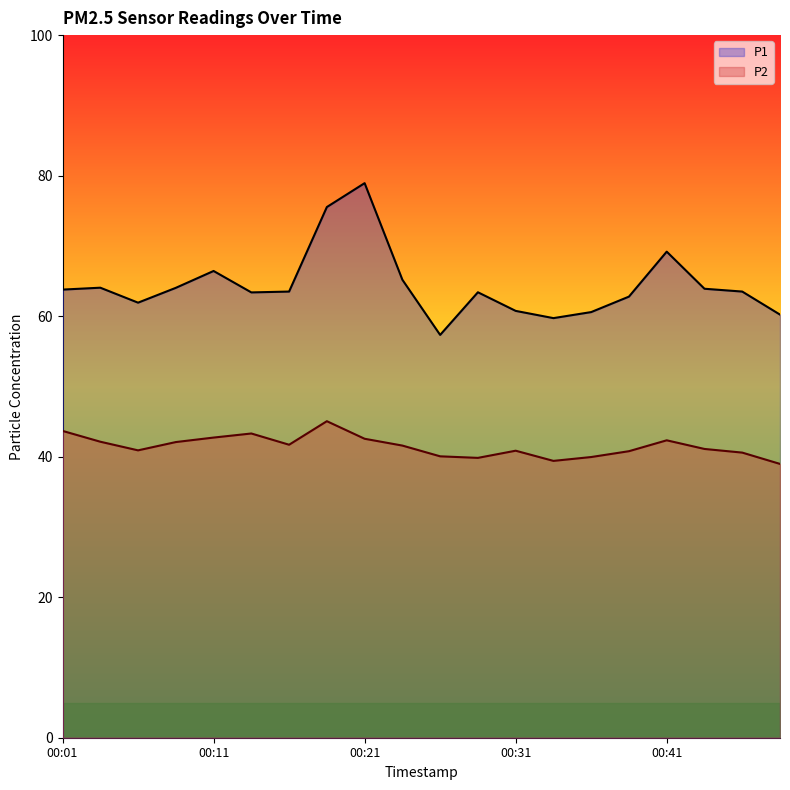

How many distinct data groups are displayed?

2